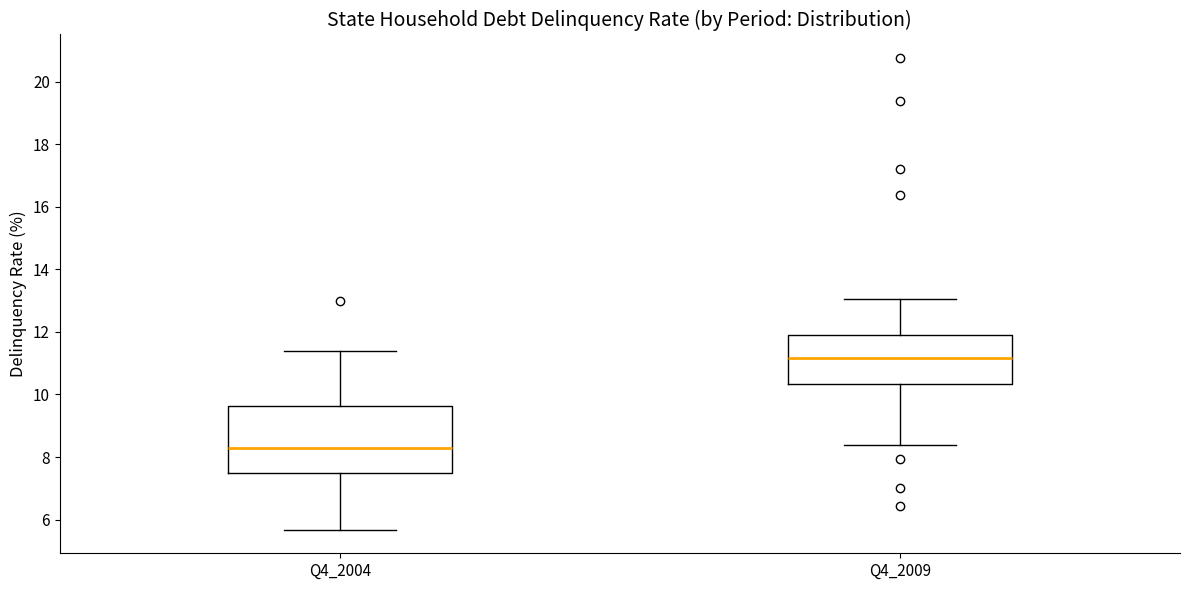

Which box is the tallest, from its lower edge to its upper edge?

Q4_2004